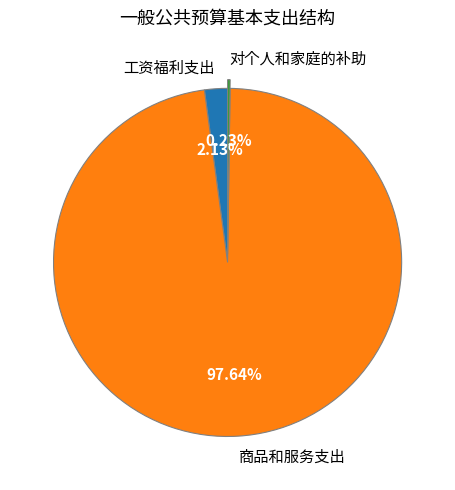

Is there a majority slice in this chart?

Yes